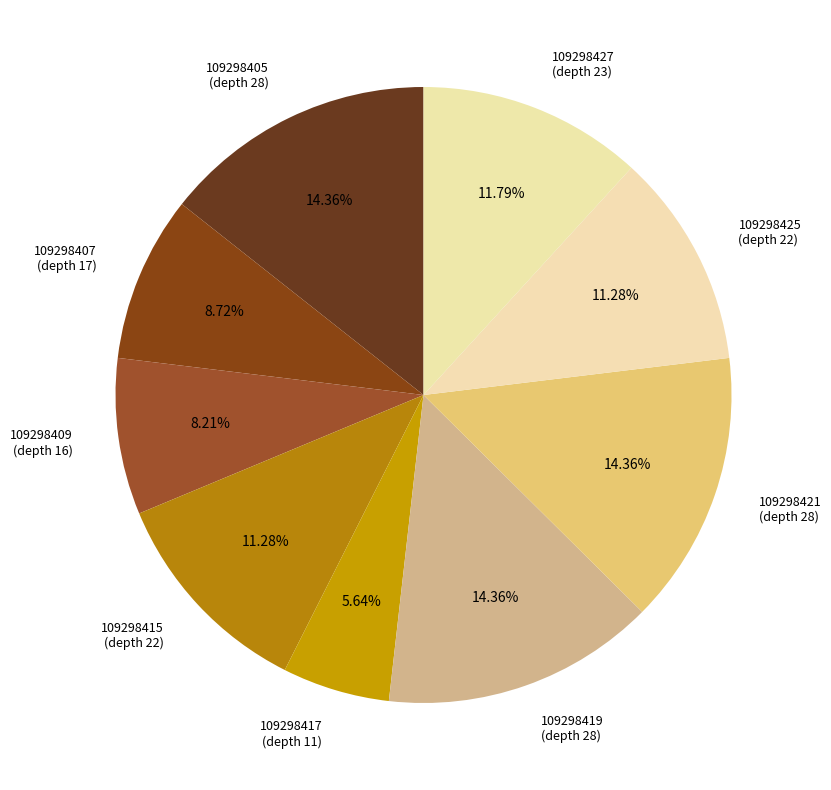

Do 109298425 (depth 22) and 109298415 (depth 22) together represent more than half of the pie?

No